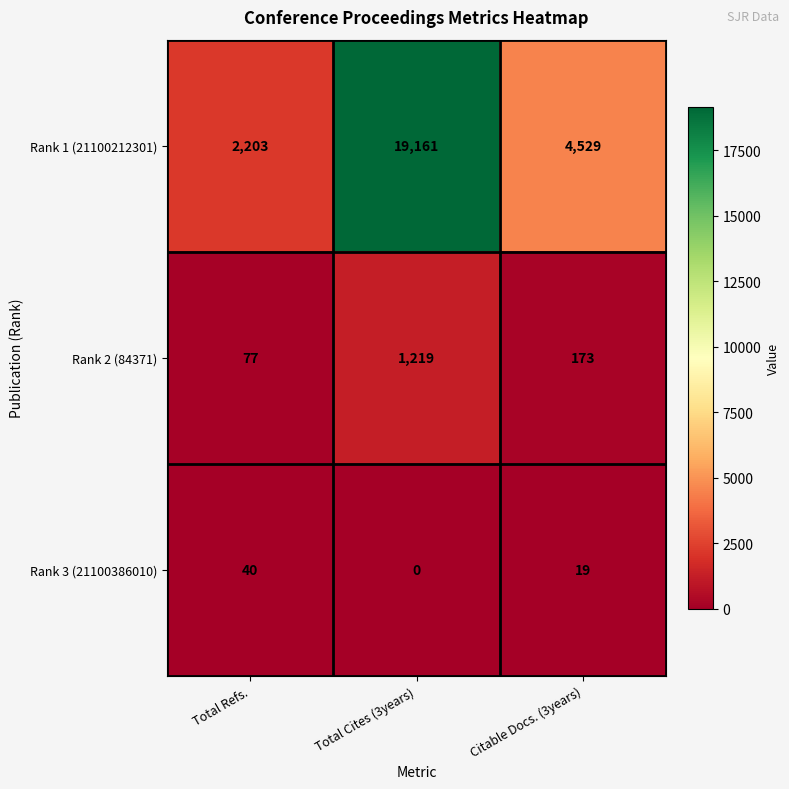

True or false: Rank 2 (84371) has a value of 173 at Citable Docs. (3years).

True